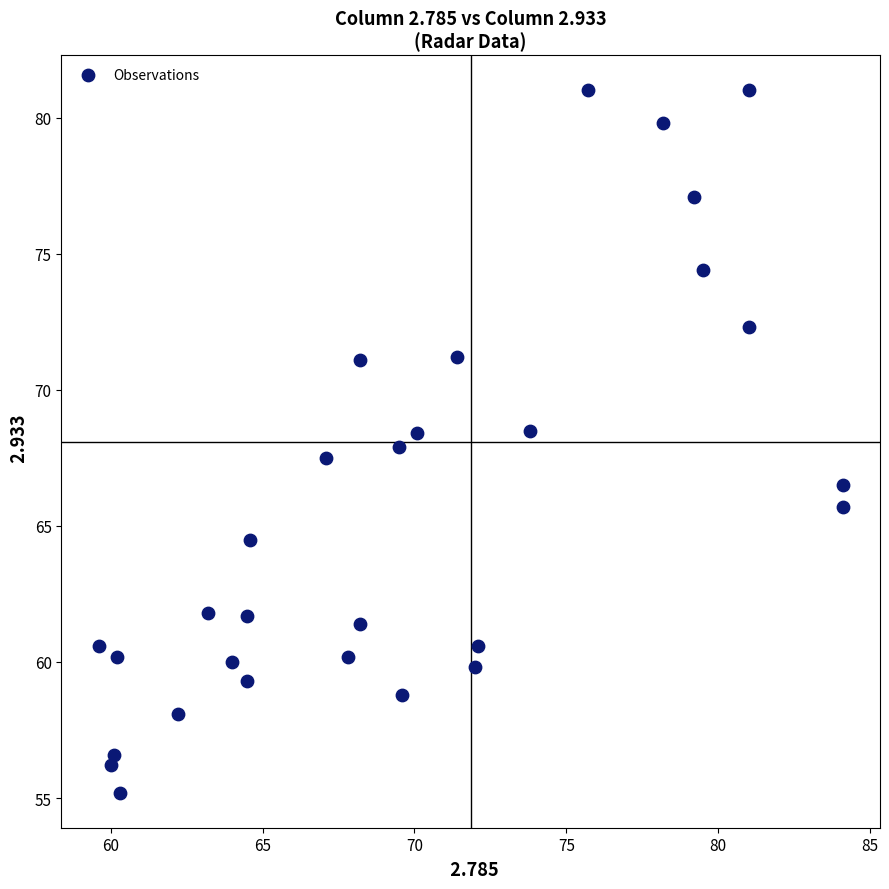

What is the range of Y values (max minus min)?

25.8